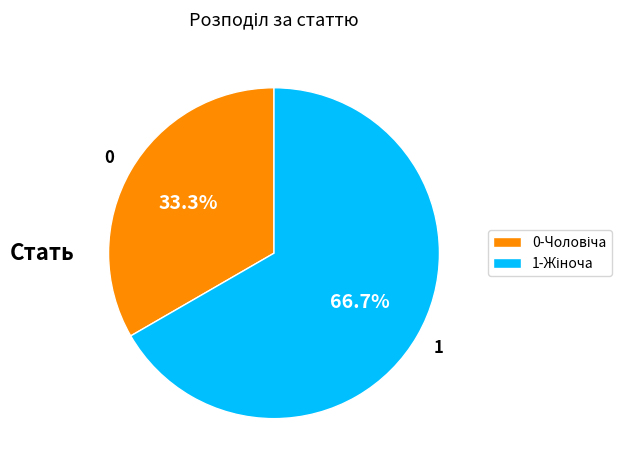

How many segments does this pie chart have?

2